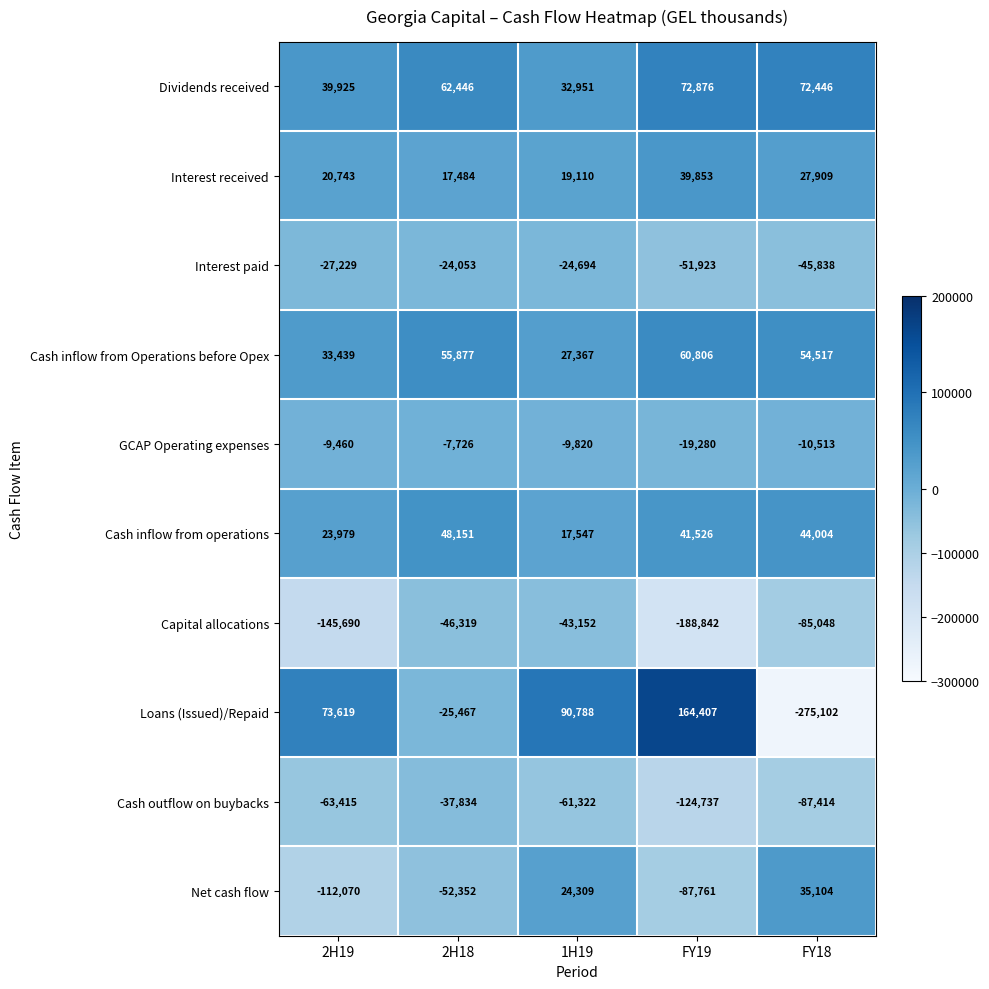

Where is Net cash flow nearest to the value -38483?

2H18